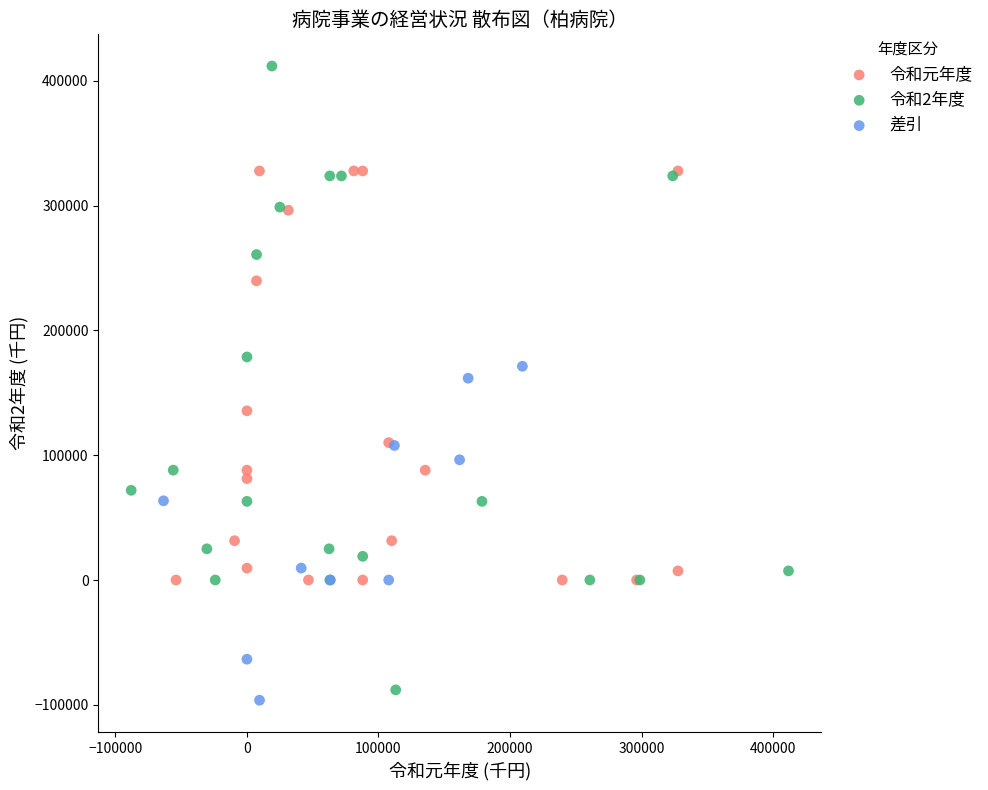

Which series reaches the maximum Y coordinate?

令和2年度